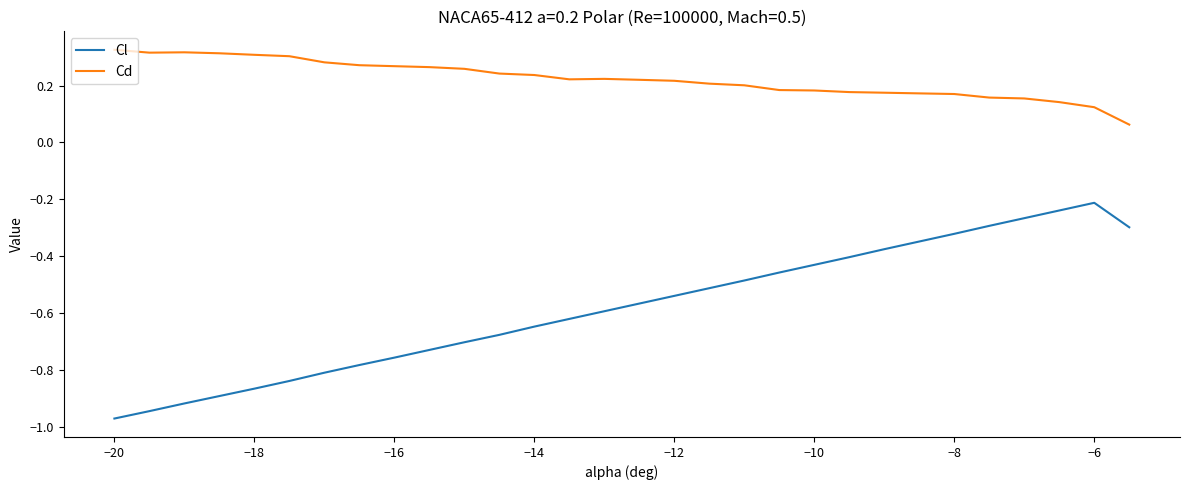

What is the difference between the maximum and minimum values in the Cl series?

0.8